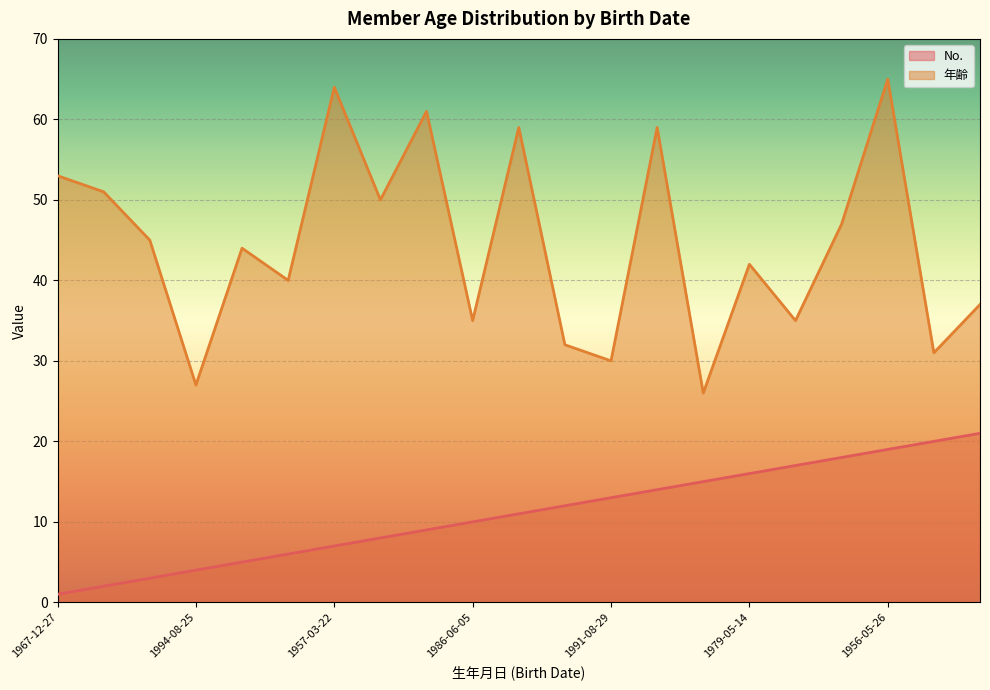

How many lines are shown in the chart?

2